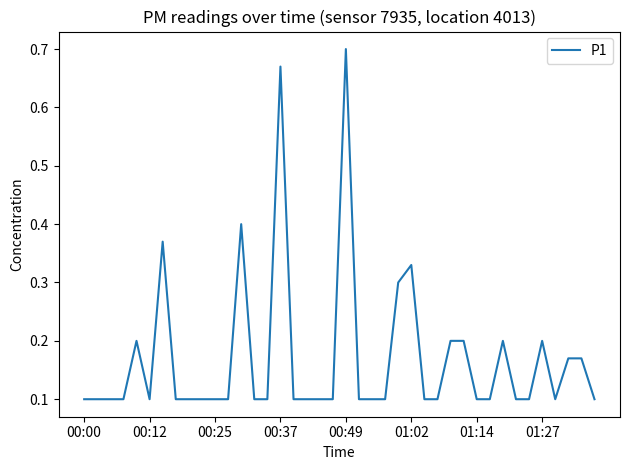

The value at 00:12 is 0.0. True or false?

False